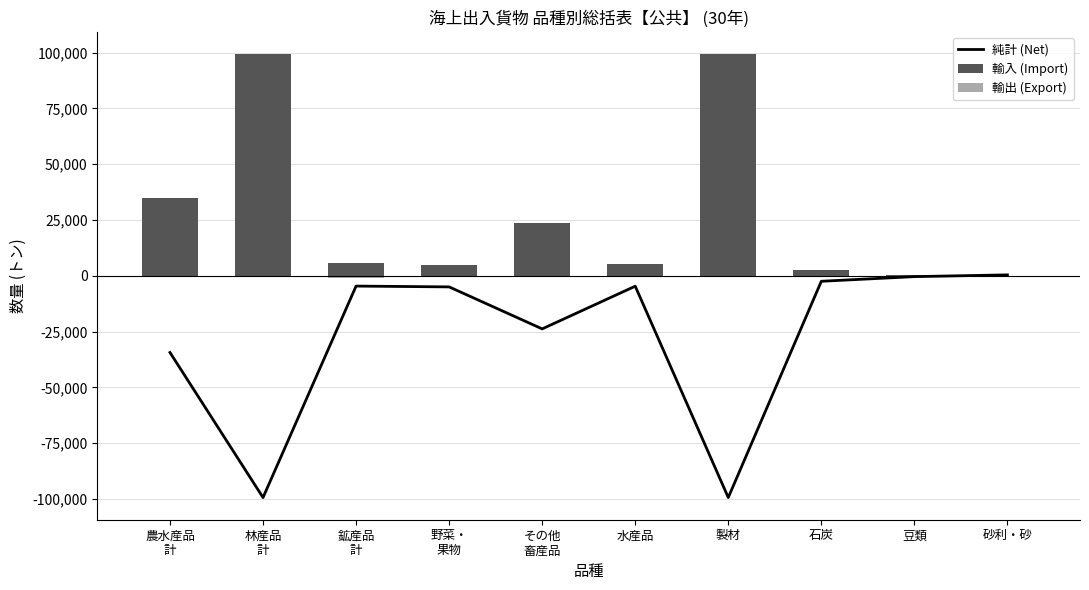

What is the label of the 4th bar from the left?

野菜・
果物